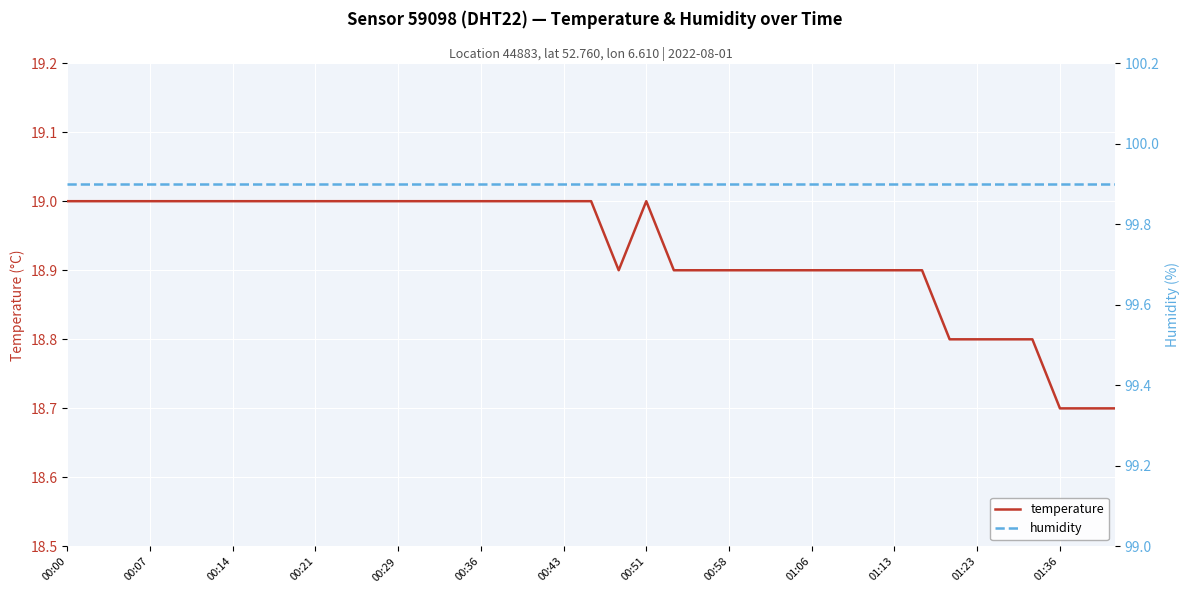

The value of temperature at 00:07 is 10.6. True or false?

False